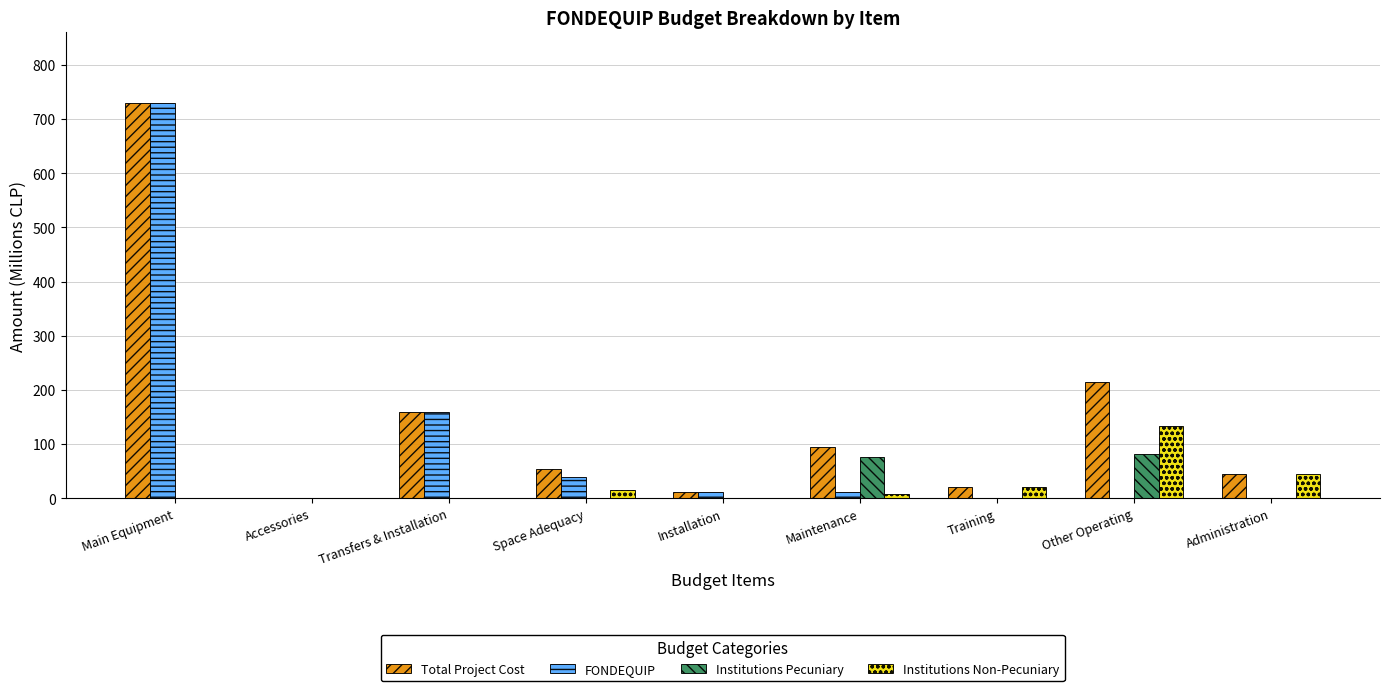

Which series has the largest total across all categories?

Total Project Cost